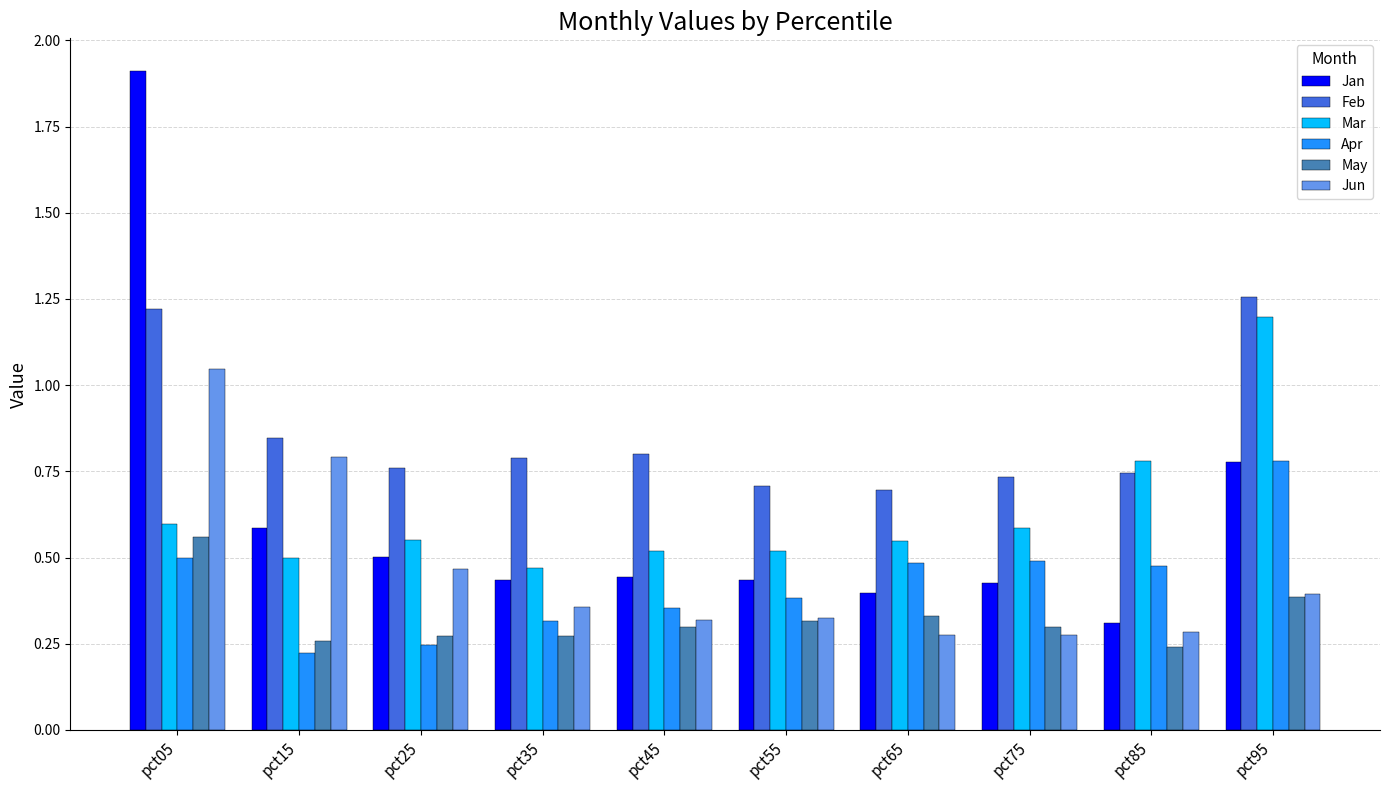

How many bars are there in total?

60